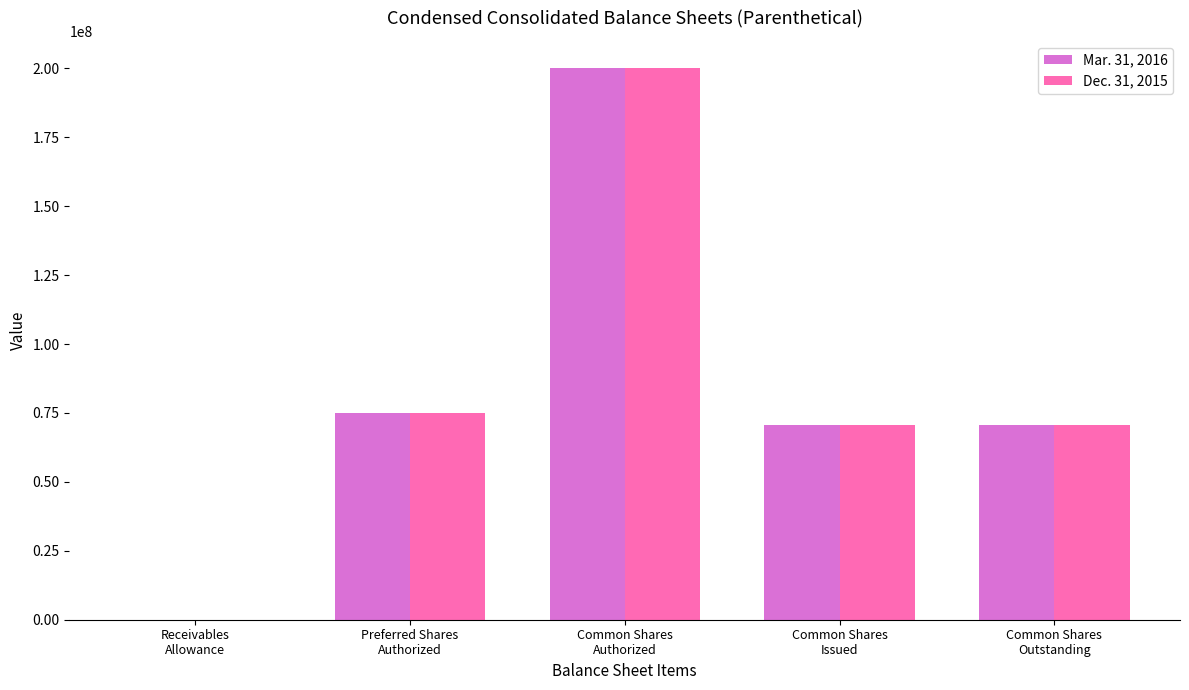

Reading right to left, transcribe all the data shown in this chart.

Mar. 31, 2016: Common Shares
Outstanding=70587260.0	Common Shares
Issued=70587260.0	Common Shares
Authorized=200000000.0	Preferred Shares
Authorized=75000000.0	Receivables
Allowance=9.4
Dec. 31, 2015: Common Shares
Outstanding=70581543.0	Common Shares
Issued=70581543.0	Common Shares
Authorized=200000000.0	Preferred Shares
Authorized=75000000.0	Receivables
Allowance=5.9